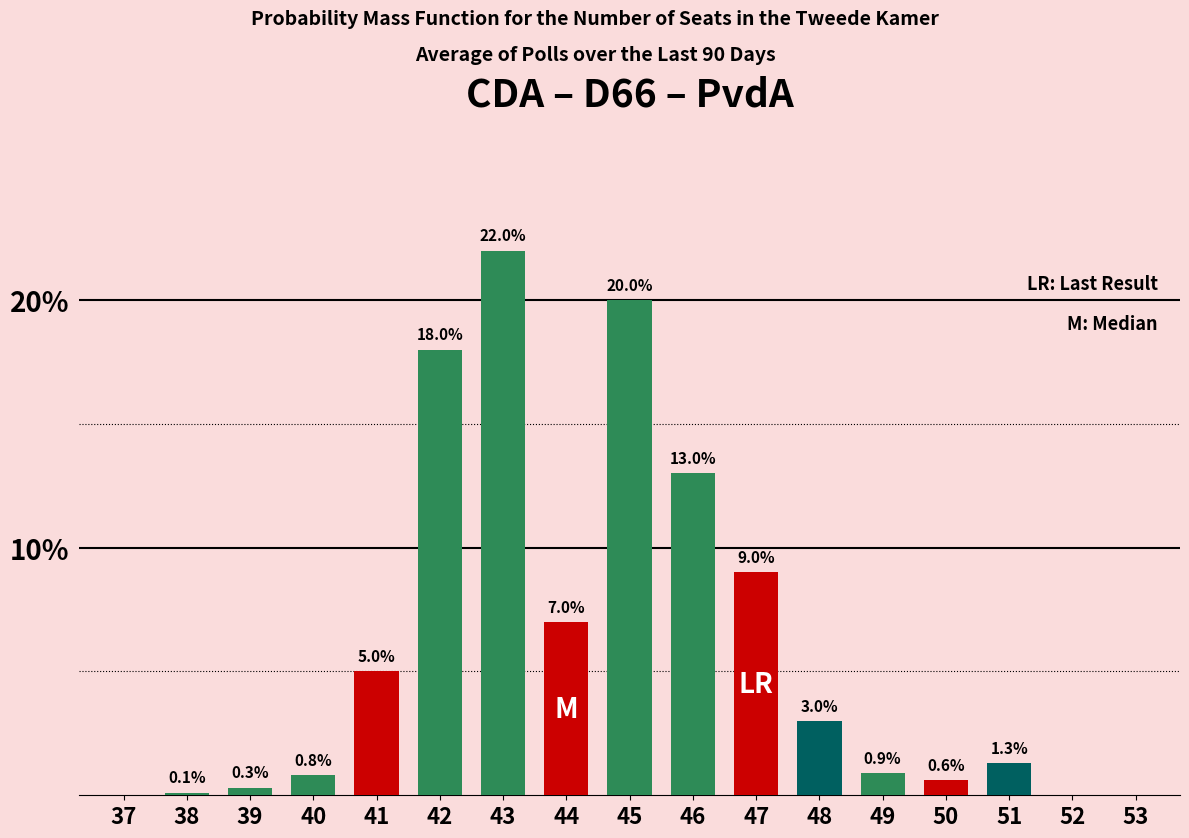

Reading right to left, what are all the values shown in this chart?

53=0.0	52=0.0	51=1.3	50=0.6	49=0.9	48=3.0	47=9.0	46=13.0	45=20.0	44=7.0	43=22.0	42=18.0	41=5.0	40=0.8	39=0.3	38=0.1	37=0.0